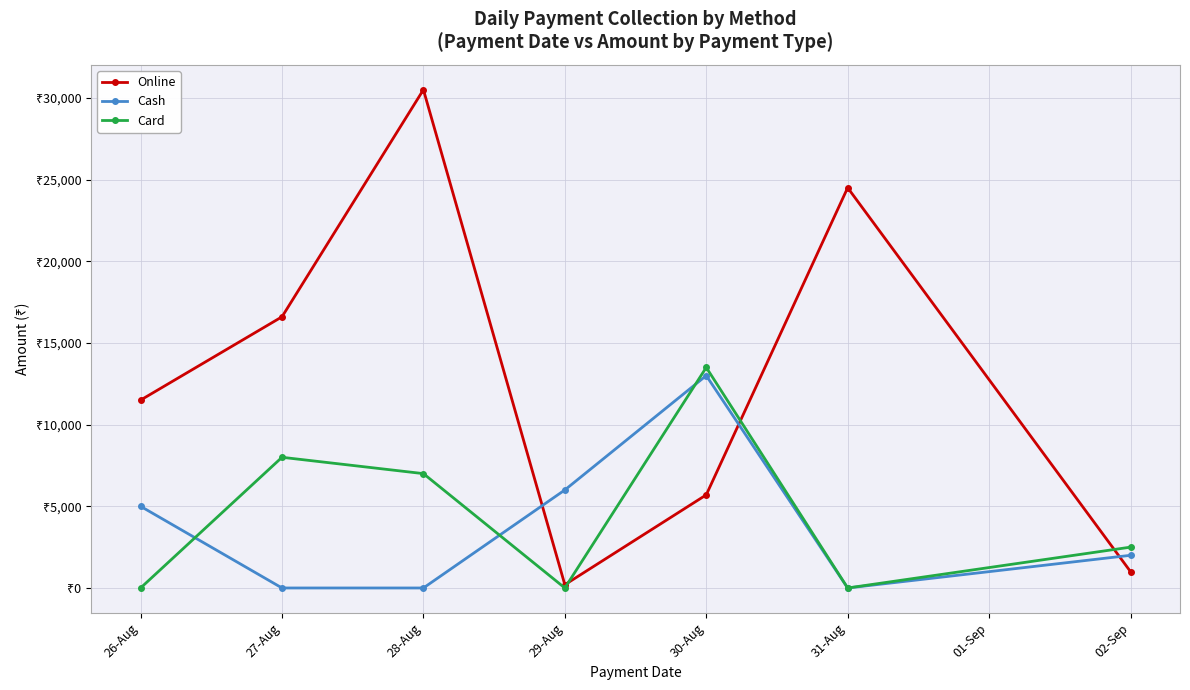

What is the total value across all series at 28-Aug?

37500